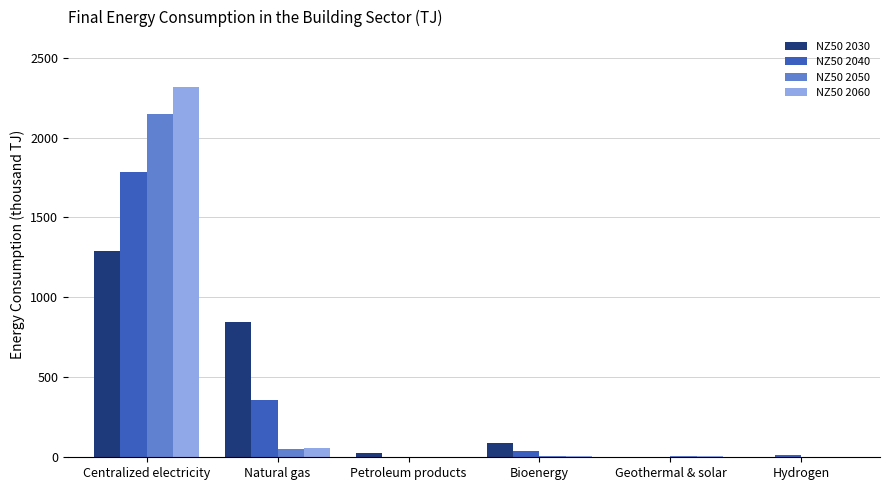

What is the total value across all series at Hydrogen?

19.4